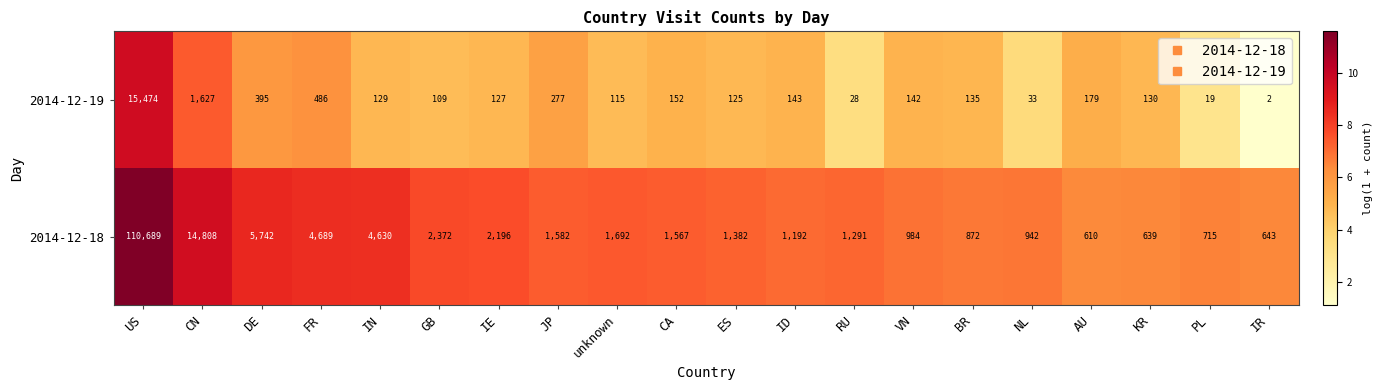

Rank the series by their average value, from lowest to highest.

2014-12-19, 2014-12-18